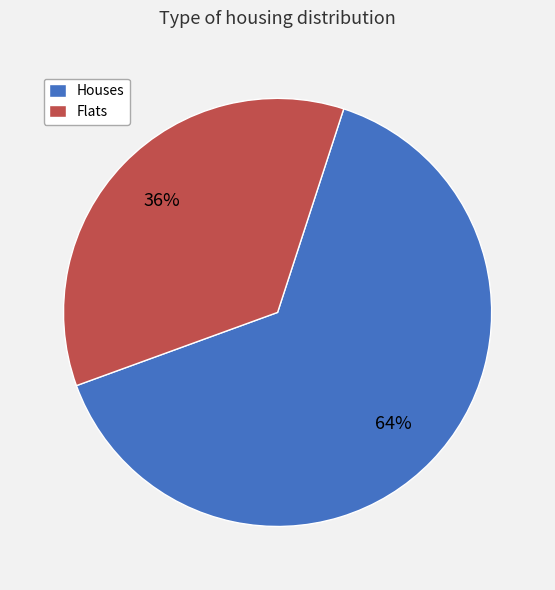

To the nearest percent, what is the average slice percentage?

50%